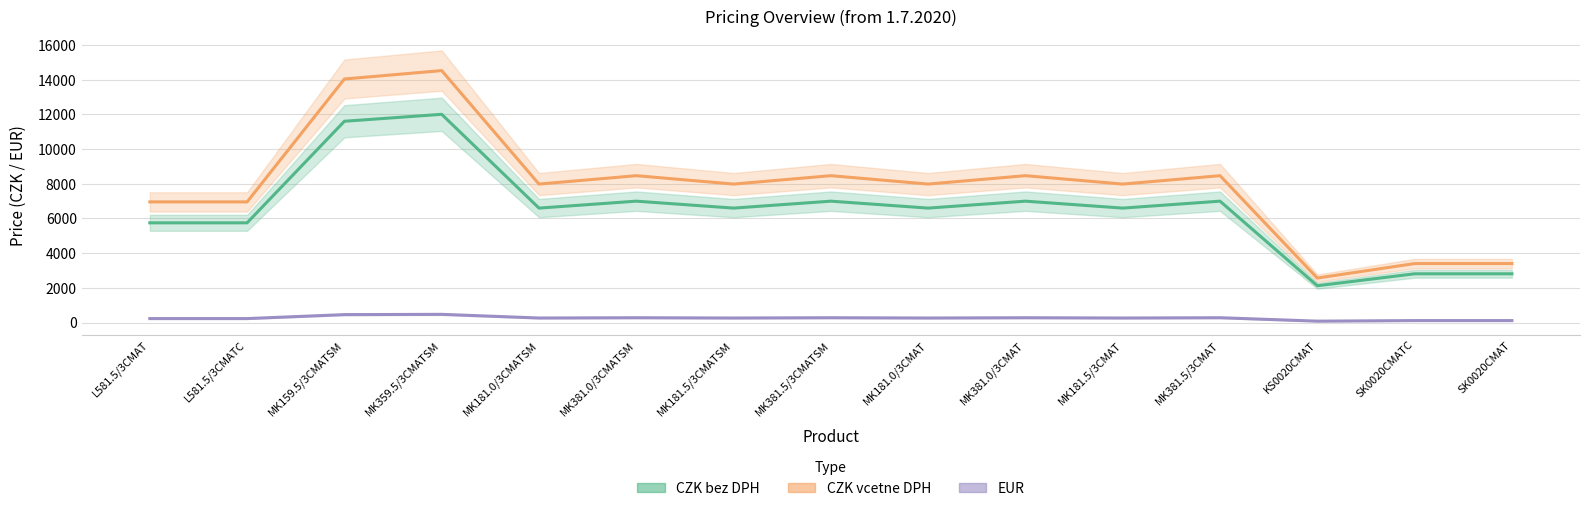

The CZK bez DPH series shows 5750.0 at L581.5/3CMAT. True or false?

True